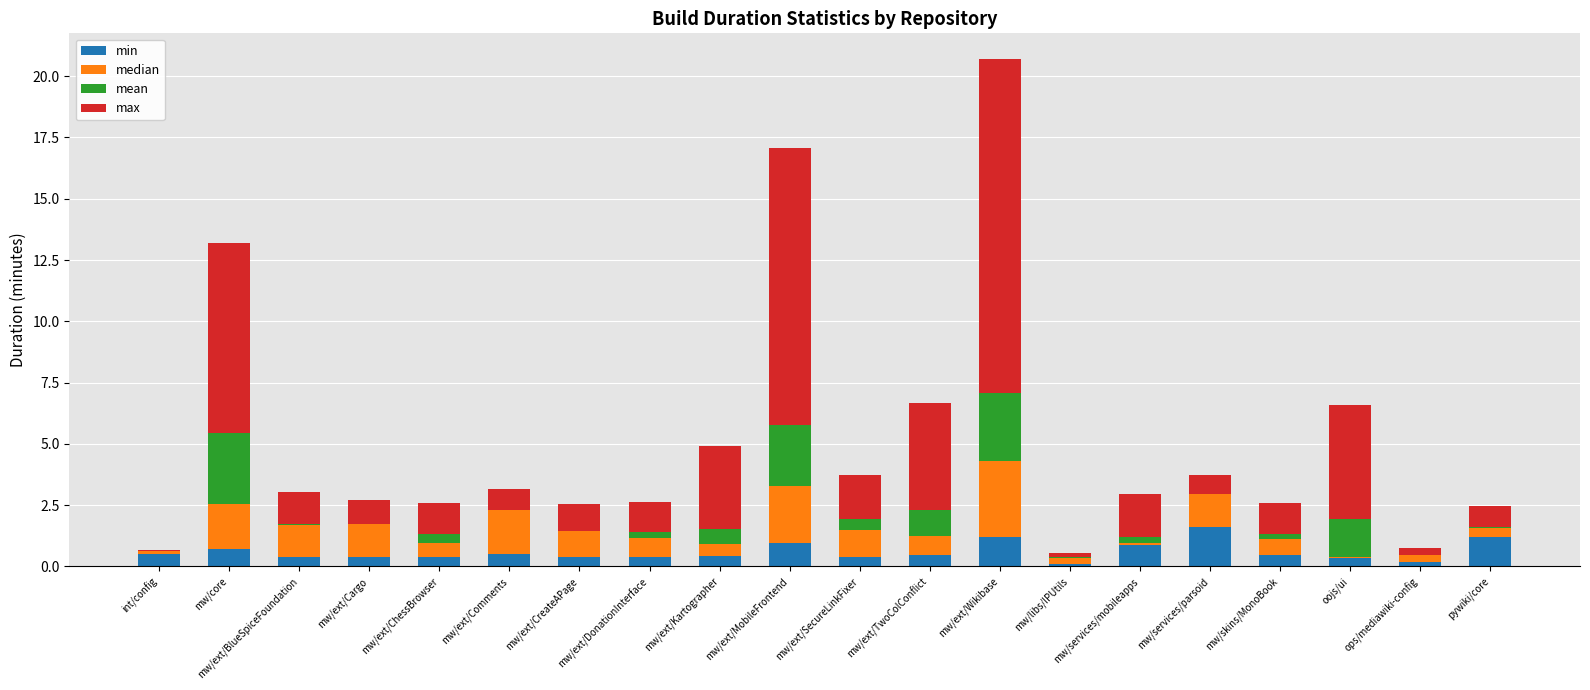

Which series changed the most between int/config and mw/skins/MonoBook?

max